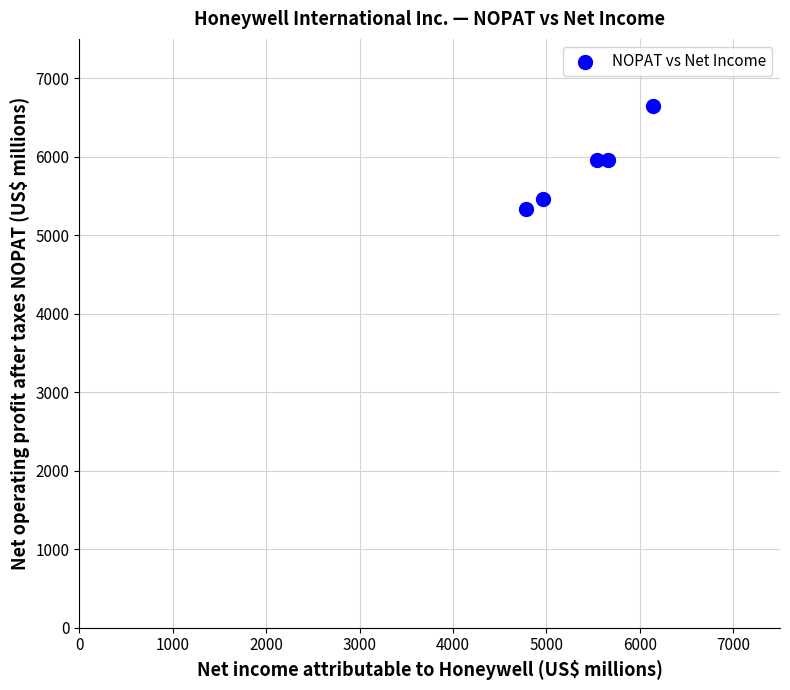

What is the range of Y values (max minus min)?

1309